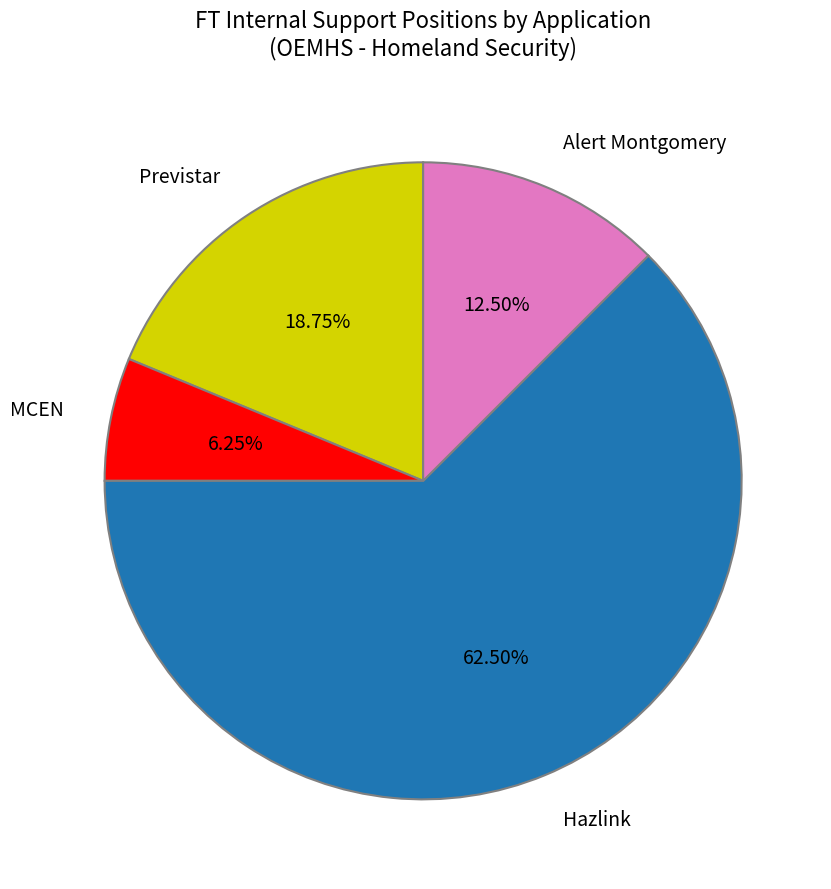

How many slices are in this pie chart?

4